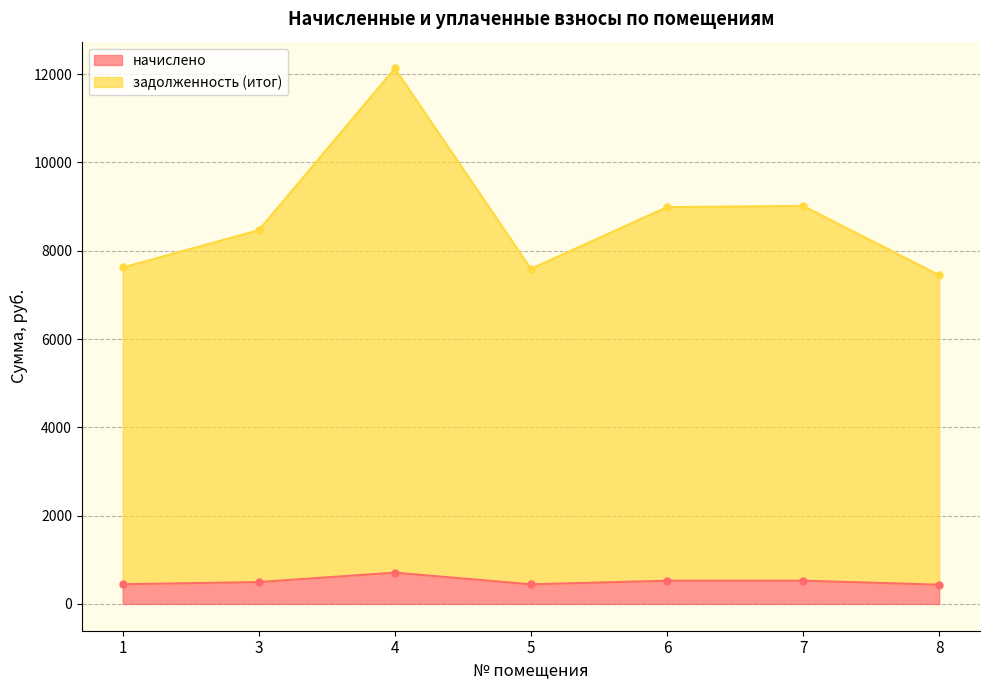

Is the value of начислено at 8 greater than the value of задолженность (итог) at 7?

No